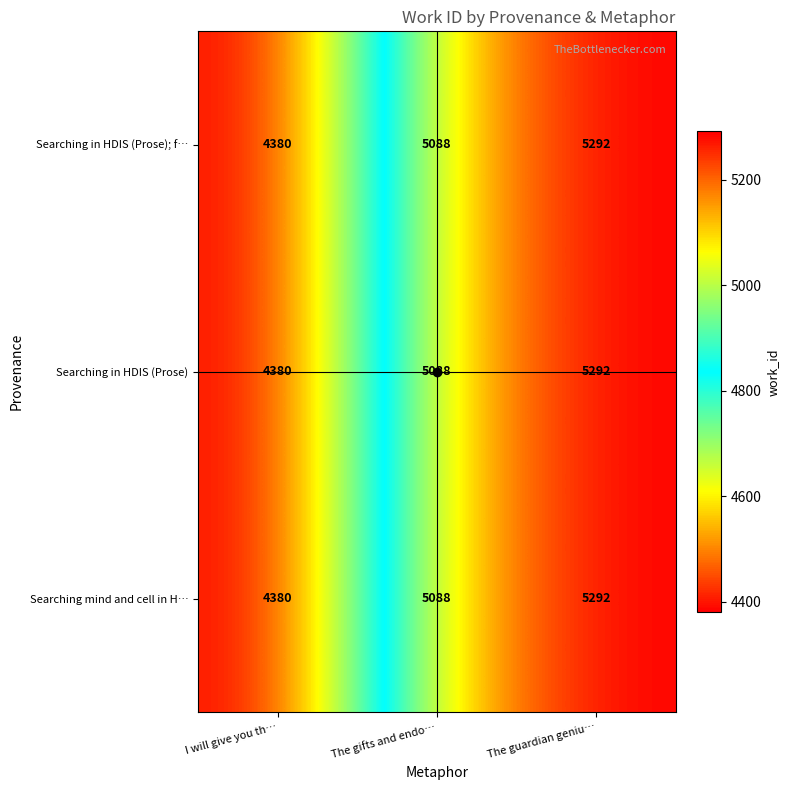

The value of Searching in HDIS (Prose); f… at The guardian geniu… is 8015. True or false?

False